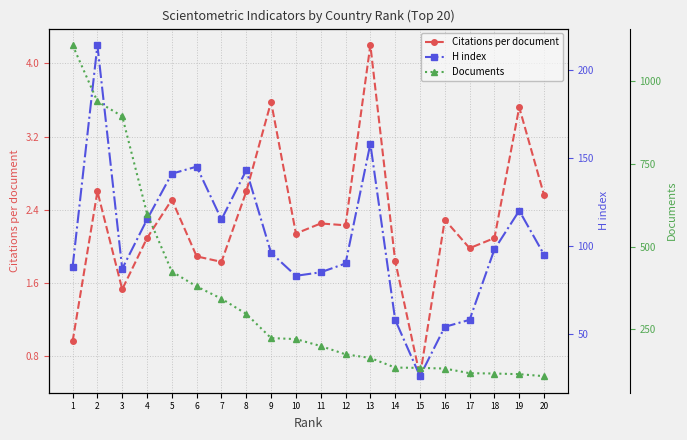

True or false: Citations per document and Documents intersect in this chart.

False